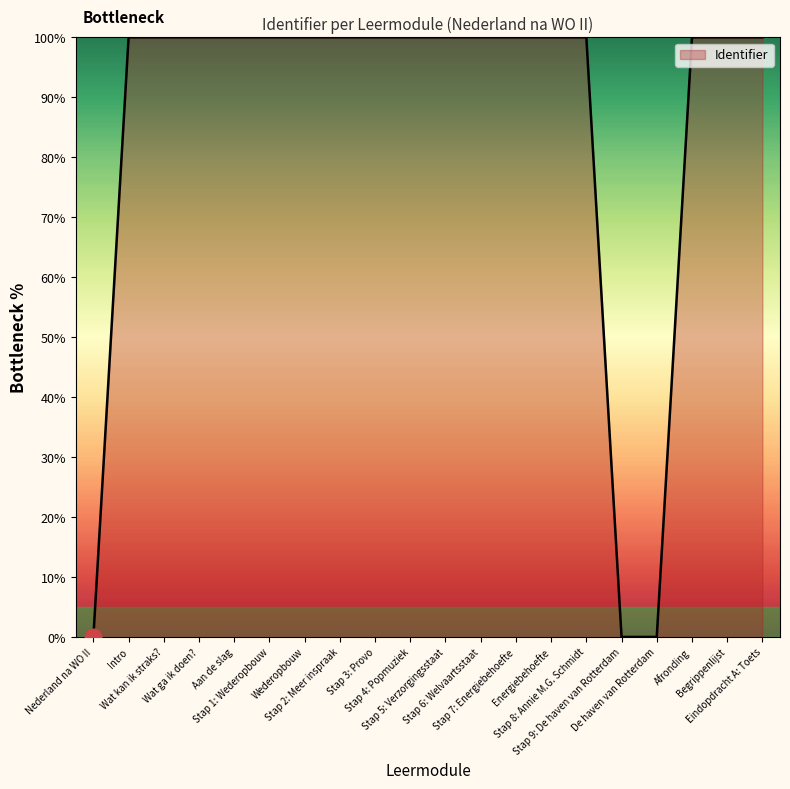

What is the difference between the maximum and minimum values?

100.0